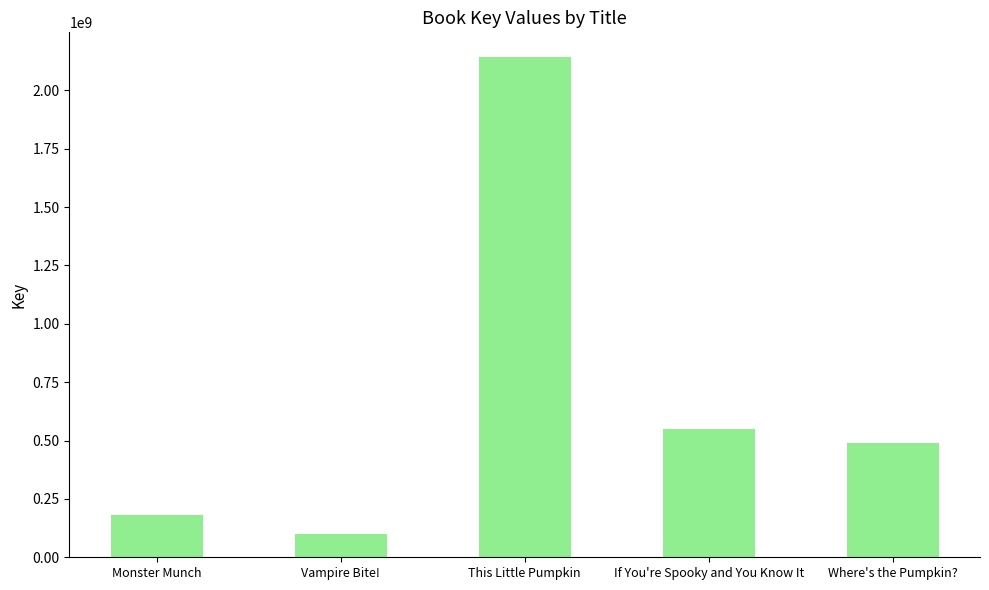

At which category does the chart reach its peak across all series?

This Little Pumpkin